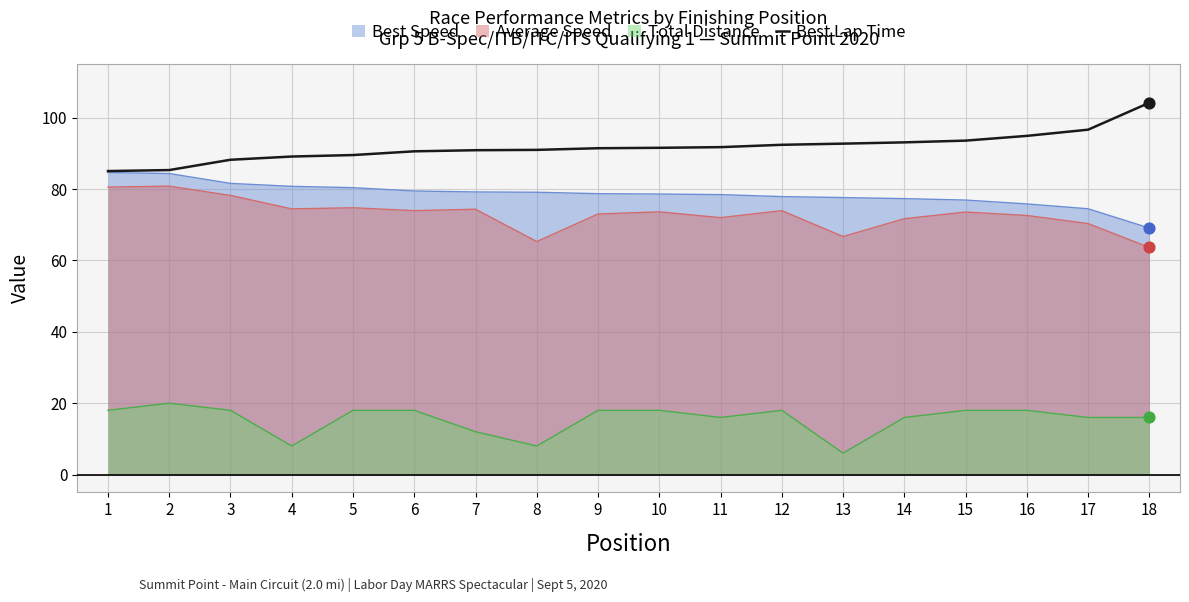

Which series has the largest total across all categories?

Best Lap Time